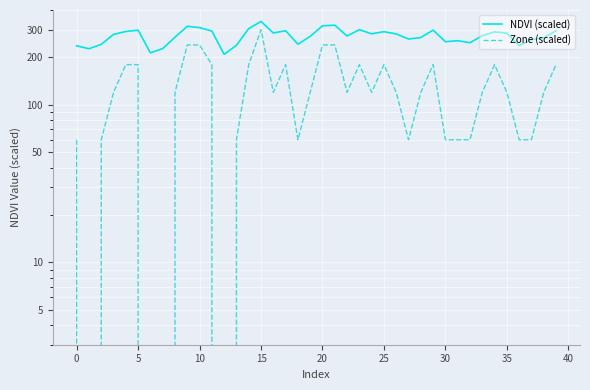

Is it true that NDVI (scaled) equals 255.4 at 31?

True